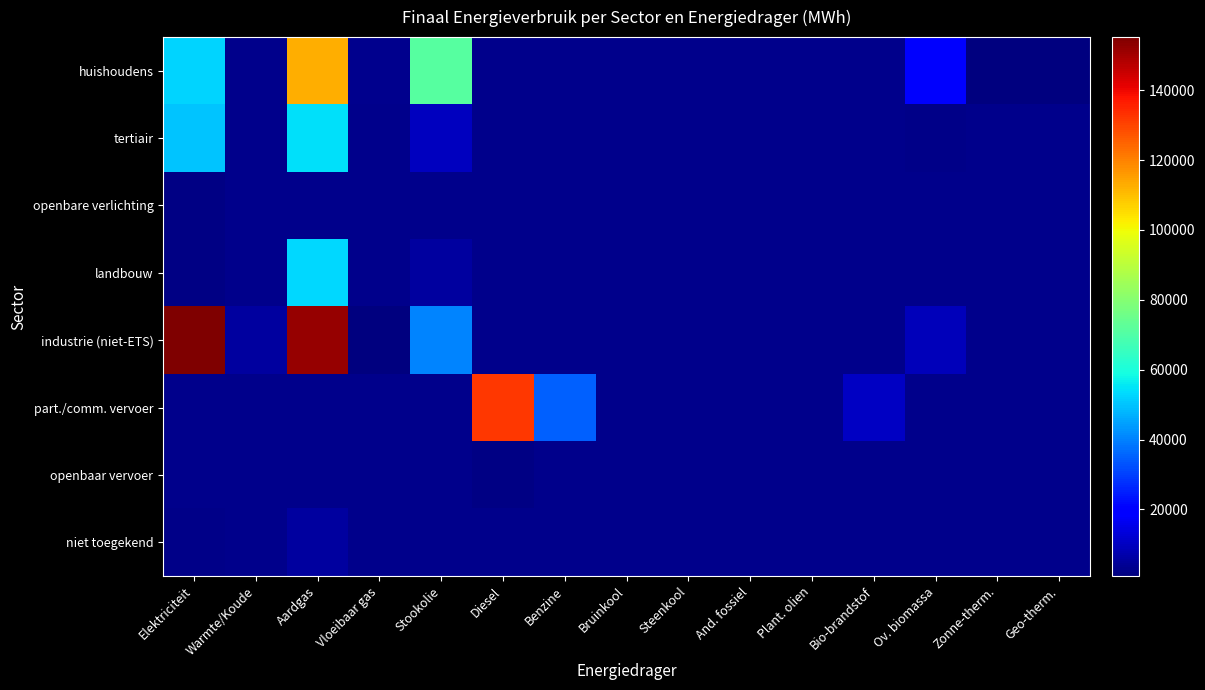

Which series has the largest total across all categories?

industrie (niet-ETS)